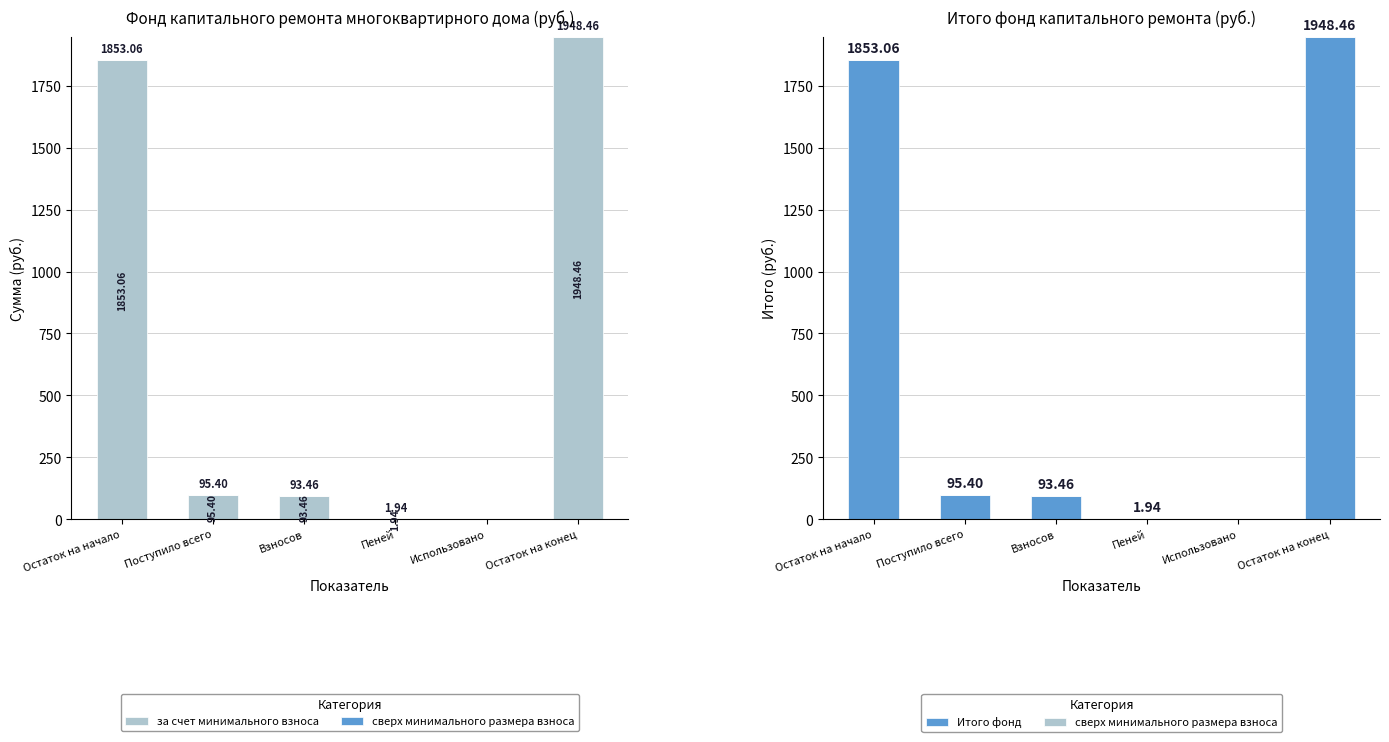

What is the difference between the second highest and second lowest values in the за счет минимального взноса series?

1851.1